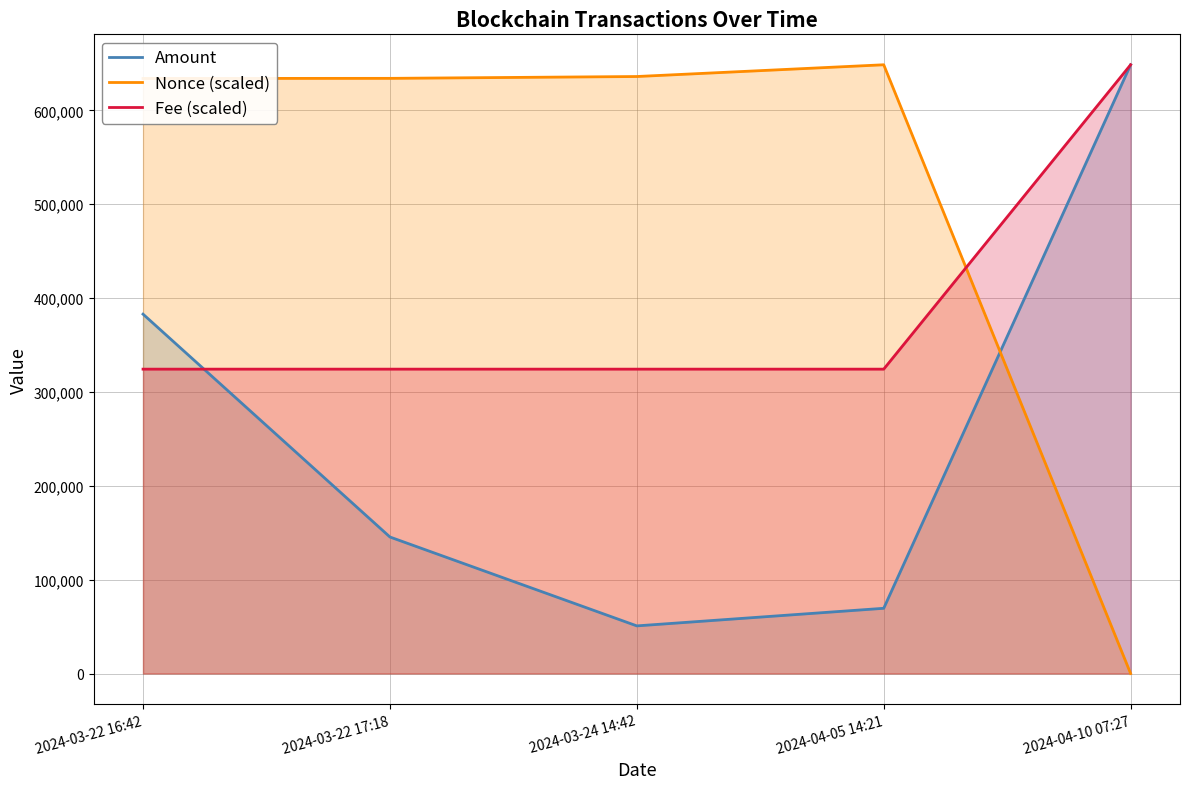

What is the value of the Nonce (scaled) point at the 1st from the left?

634088.8